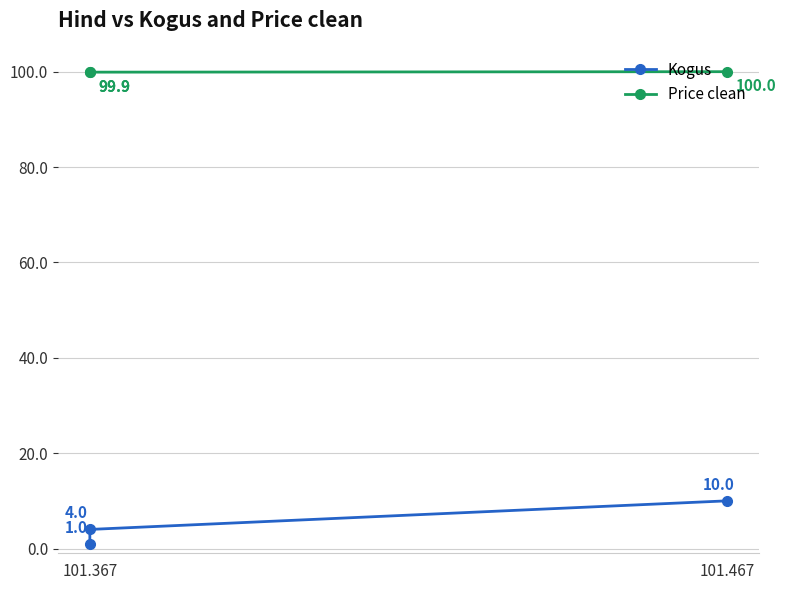

The value of Kogus at 101.367 is 0.3. True or false?

False